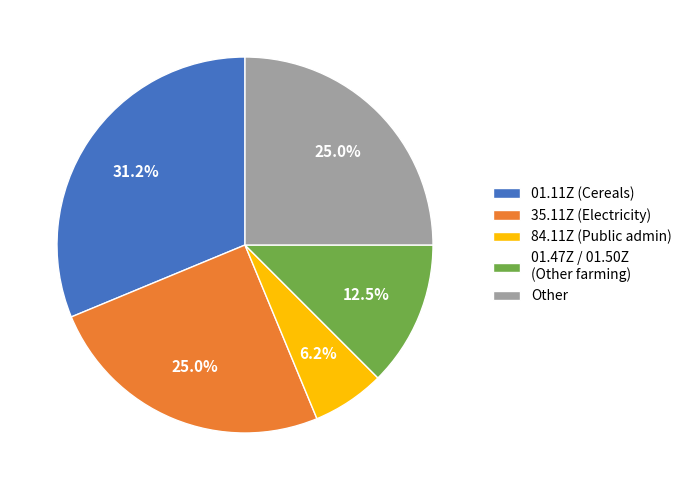

What is the largest slice in the pie chart?

01.11Z (Cereals)